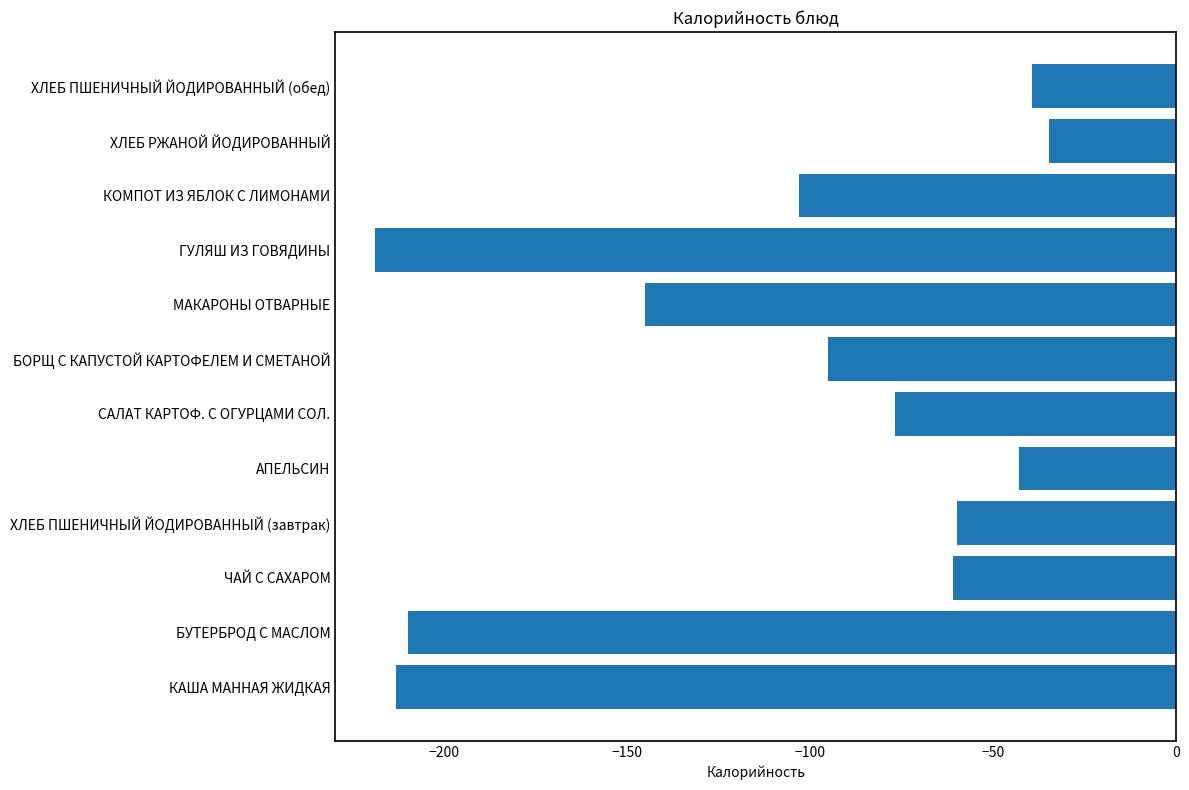

Is it true that the value at БУТЕРБРОД С МАСЛОМ is -51.5?

False